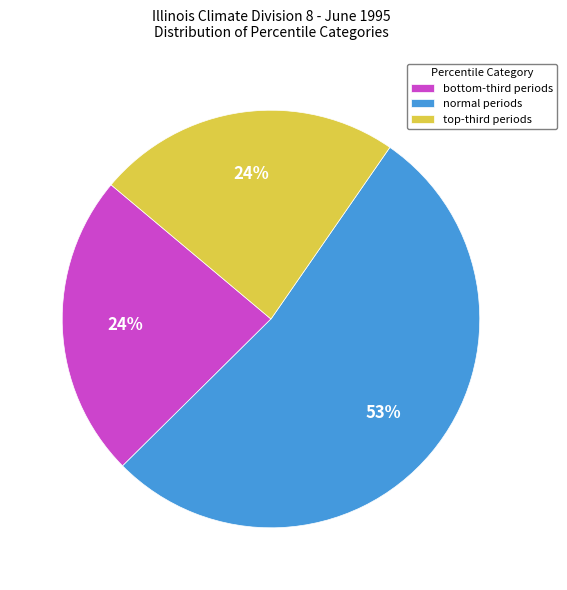

Count the number of slices in the pie.

3